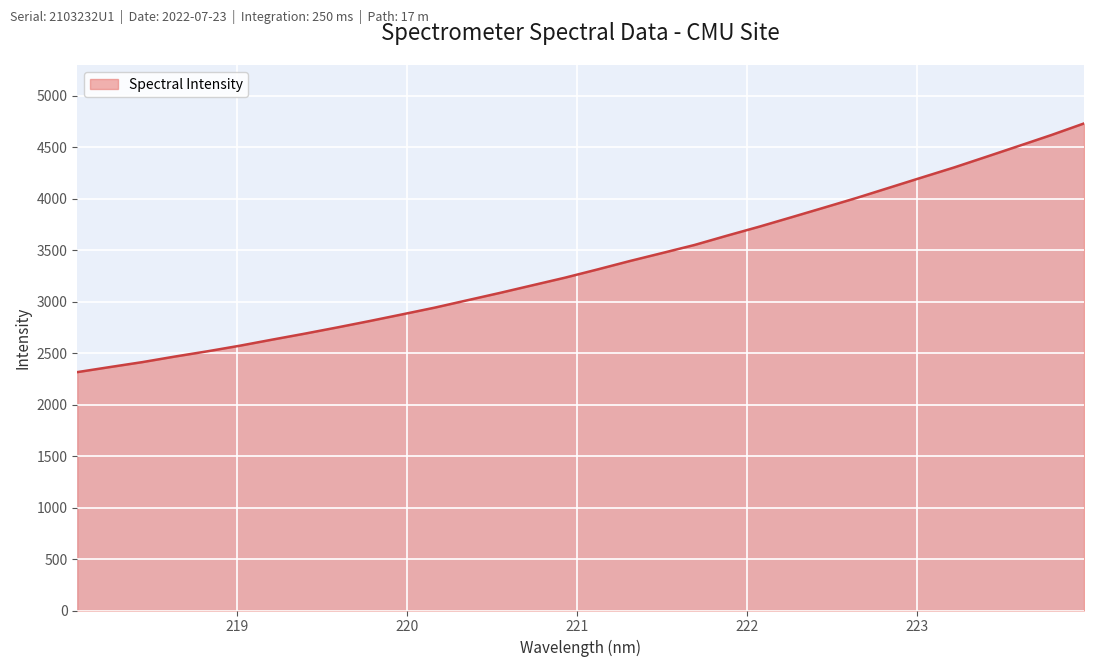

What is the minimum value shown in the chart?

2315.6